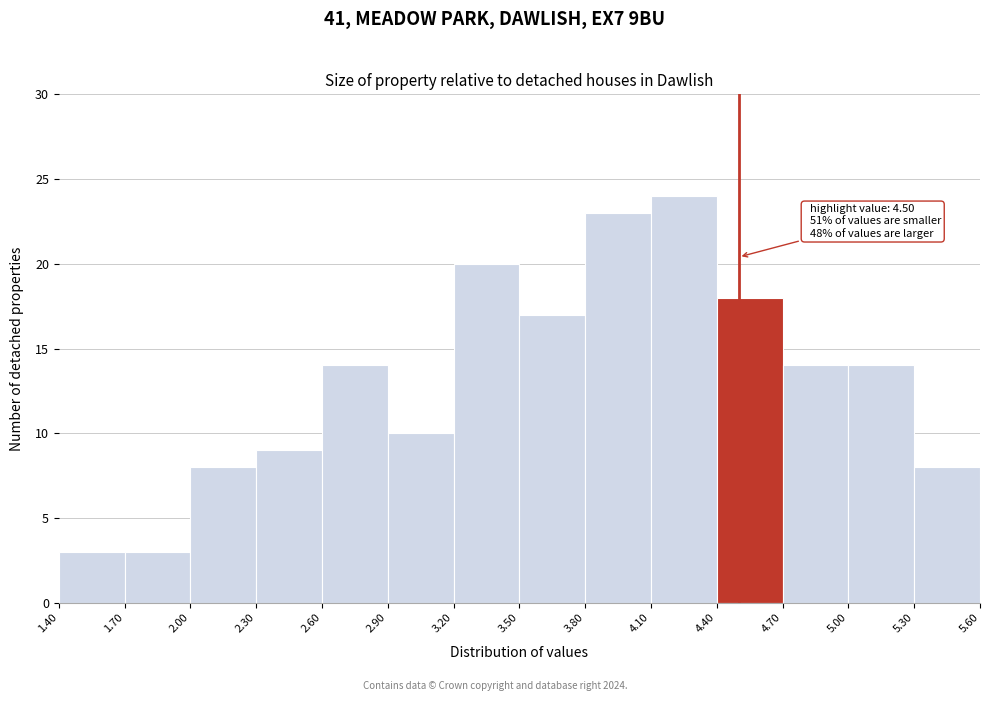

Over which range of the x-axis is the bar tallest?

4.10 to 4.40